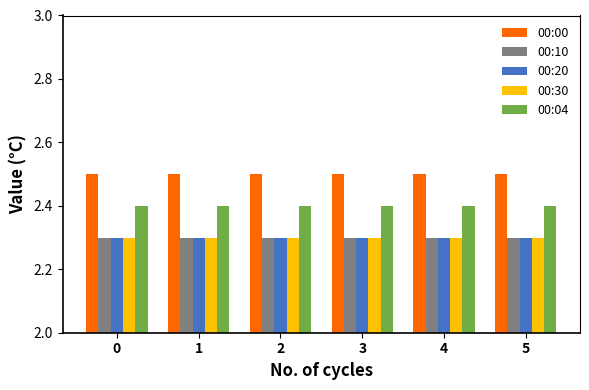

At how many categories does at least one series exceed 2?

6